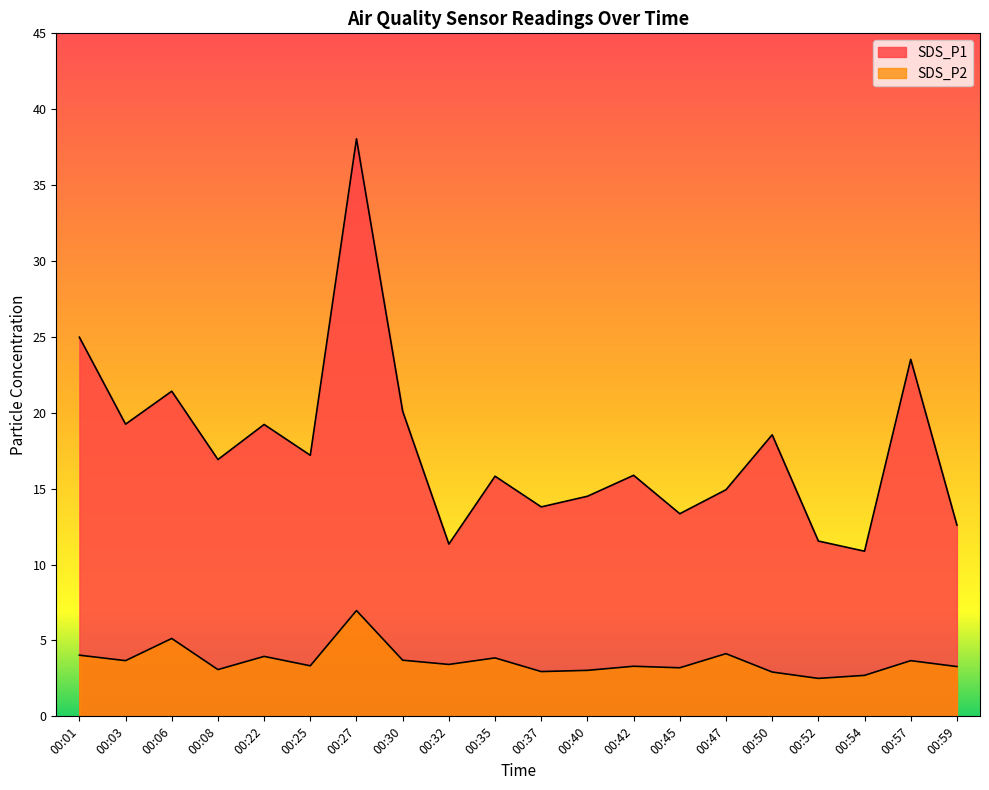

True or false: SDS_P1 and SDS_P2 cross at least once.

False